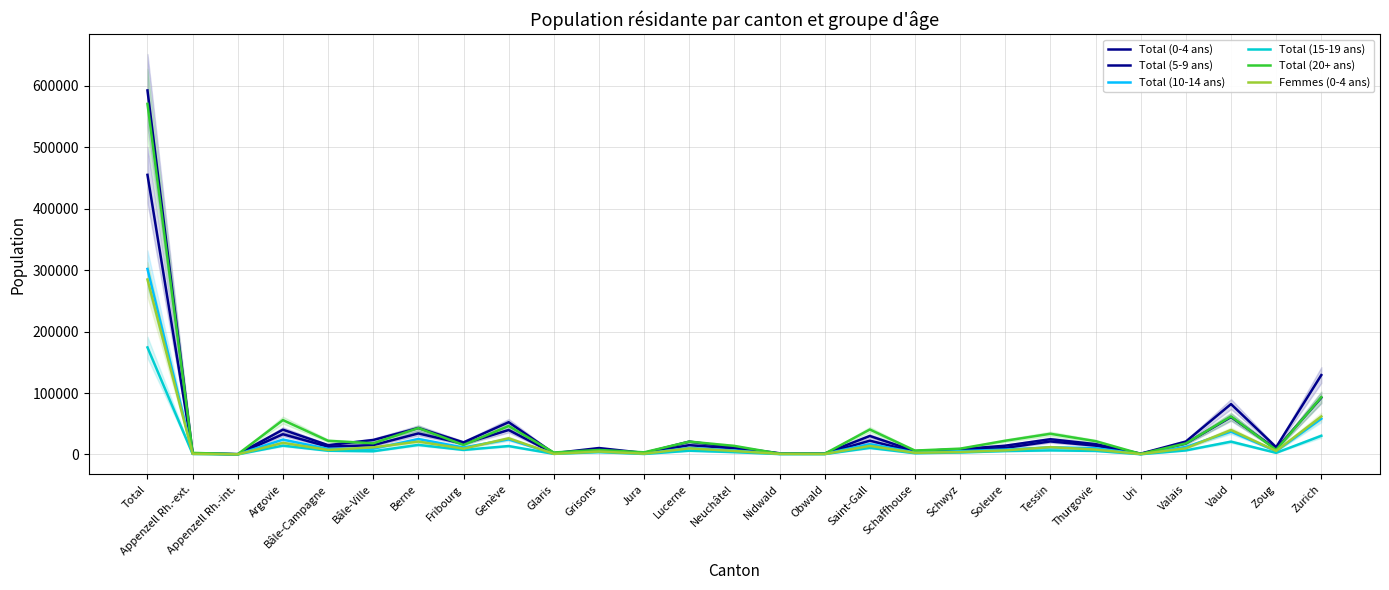

What is the sum of all Total (20+ ans) values?

1141538